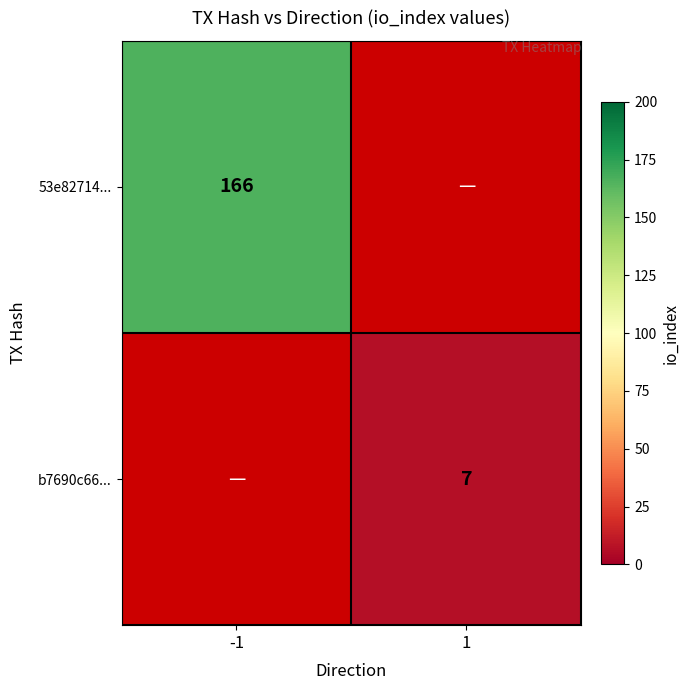

The b7690c66... series shows 7 at 1. True or false?

True